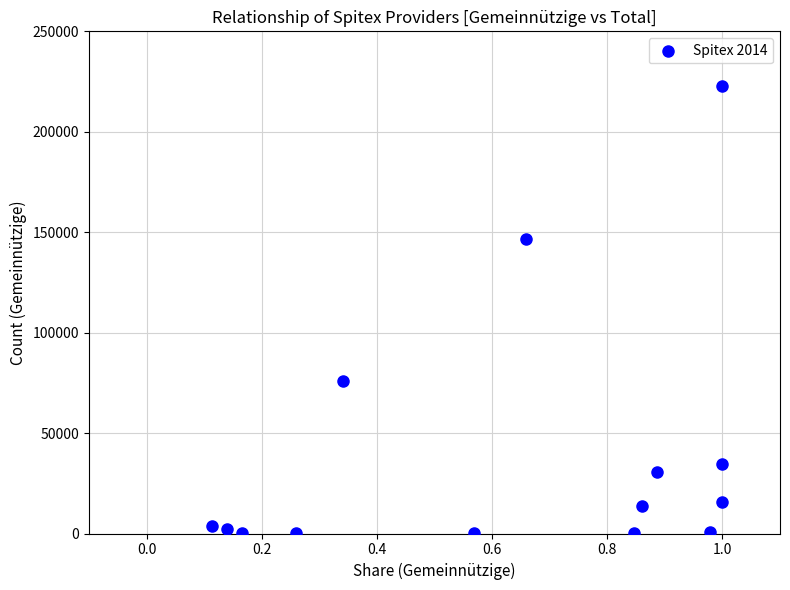

What is the range of X values (max minus min)?

0.9